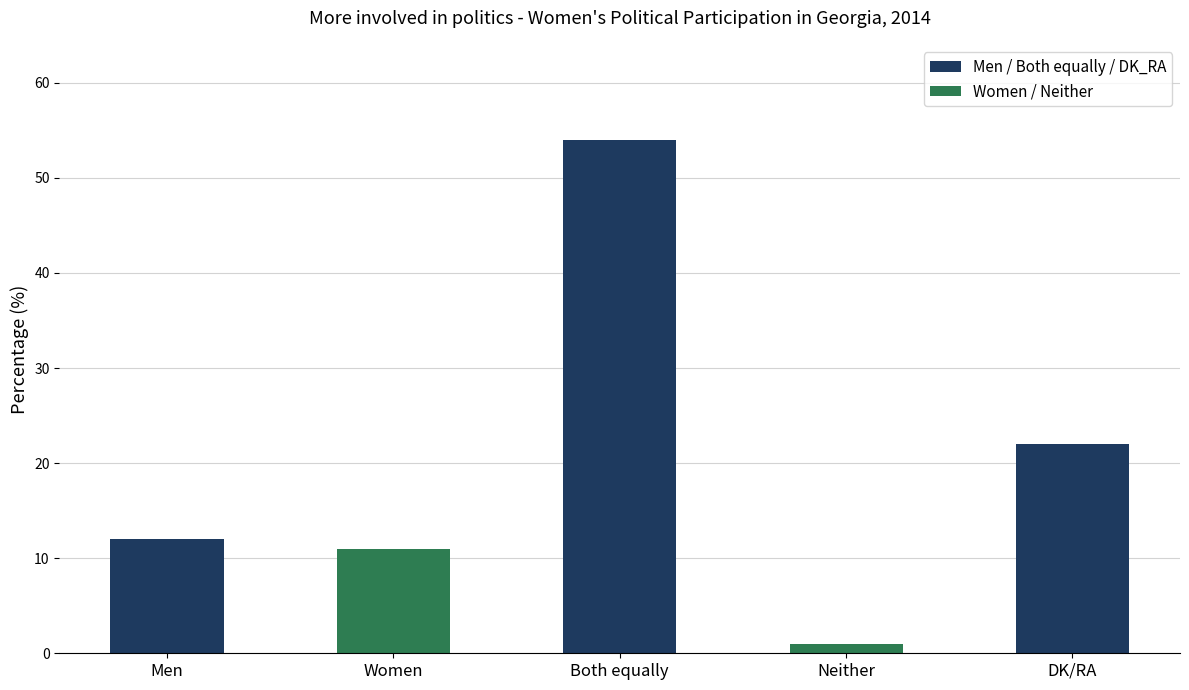

What is the label of the 5th bar from the right?

Men